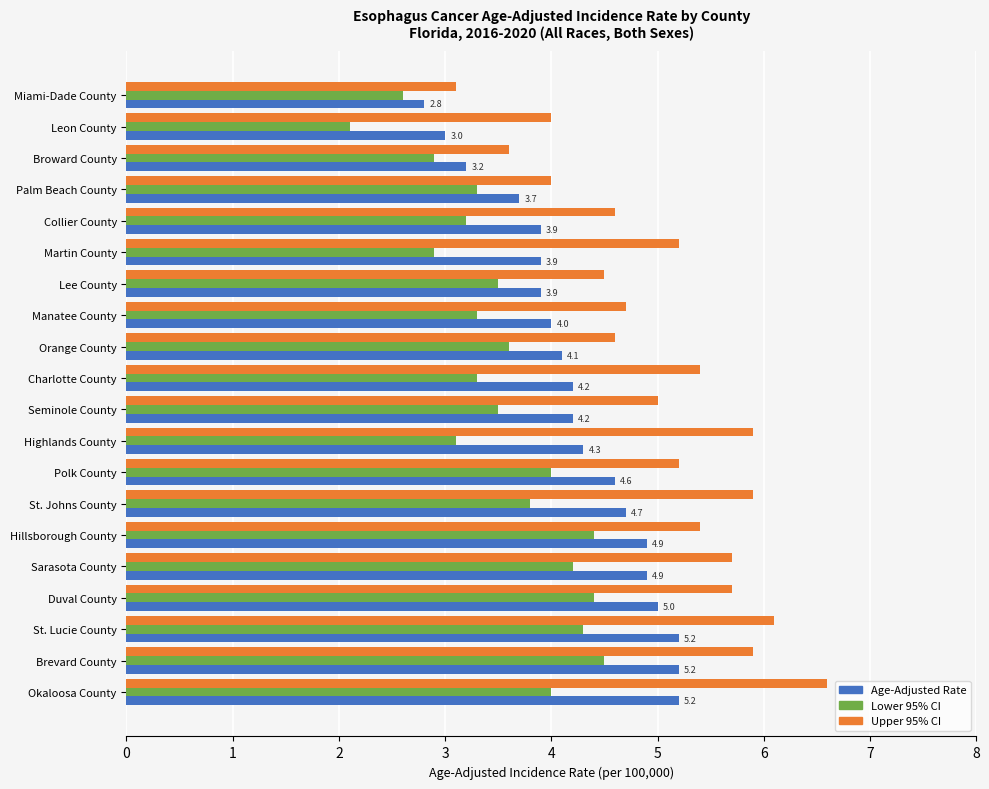

Between Broward County and Manatee County, which series saw the biggest shift?

Upper 95% CI